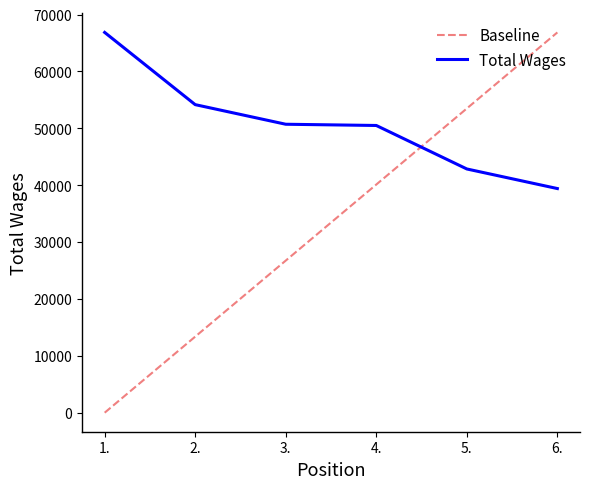

How many lines are shown in the chart?

2